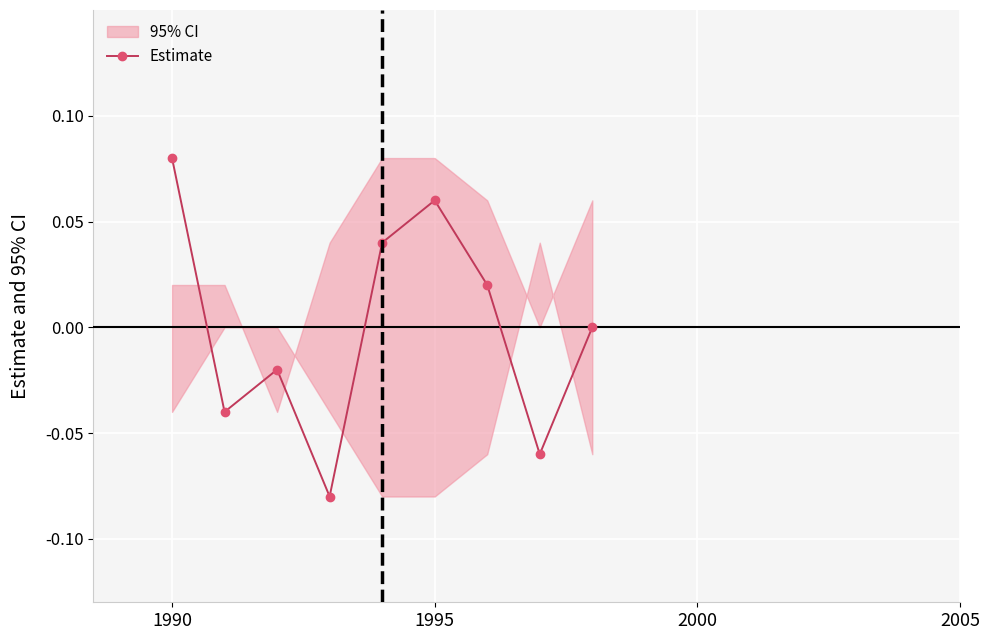

How many data points are less than 0?

4